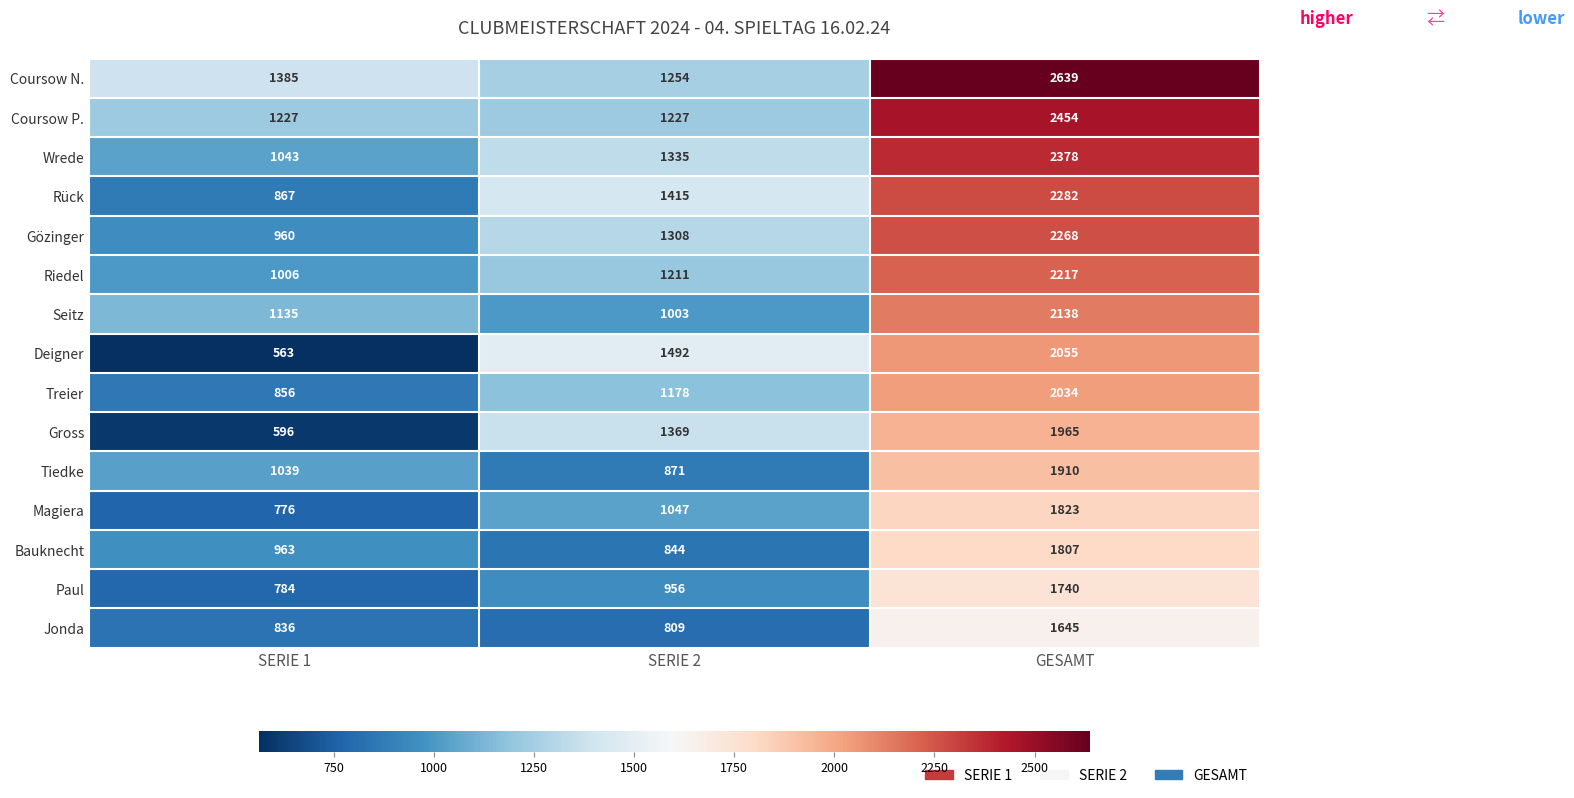

At how many categories does at least one series exceed 746?

3